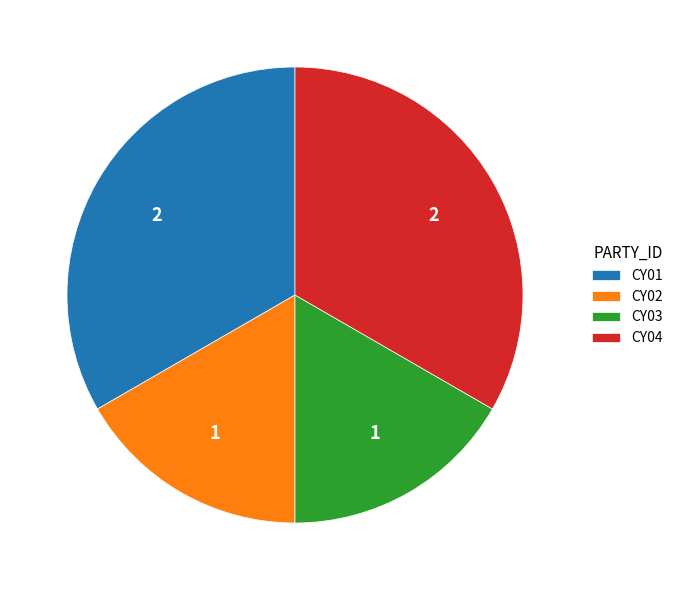

Which has a higher value, CY02 or CY01?

CY01